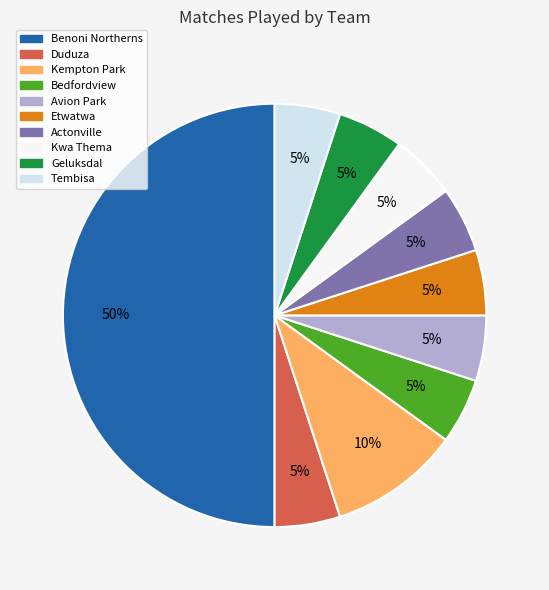

Which category has the biggest portion of the pie?

Benoni Northerns